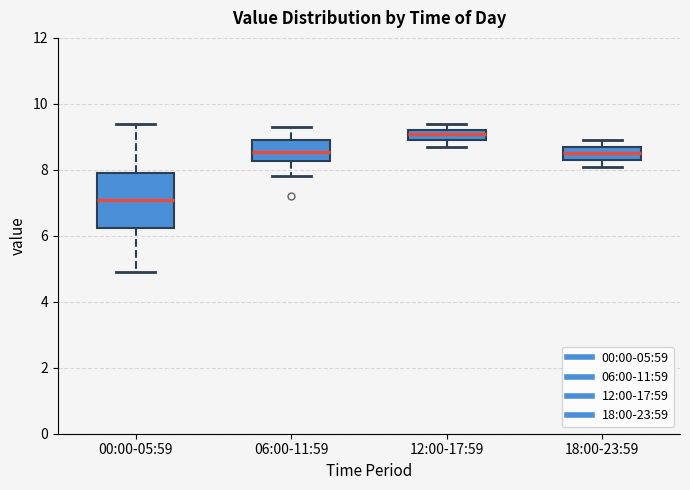

Comparing the boxes themselves (not the whiskers), which one is the tallest?

00:00-05:59